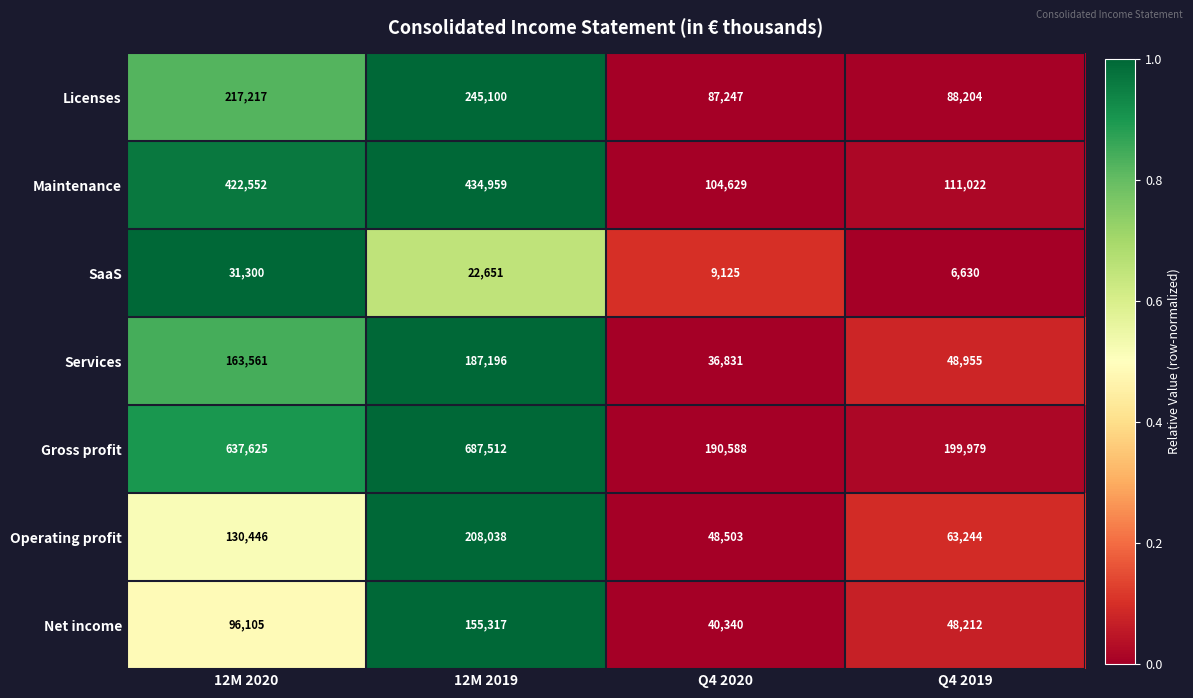

Reading right to left, extract all data points from this chart.

Licenses: Q4 2019=88204	Q4 2020=87247	12M 2019=245100	12M 2020=217217
Maintenance: Q4 2019=111022	Q4 2020=104629	12M 2019=434959	12M 2020=422552
SaaS: Q4 2019=6630	Q4 2020=9125	12M 2019=22651	12M 2020=31300
Services: Q4 2019=48955	Q4 2020=36831	12M 2019=187196	12M 2020=163561
Gross profit: Q4 2019=199979	Q4 2020=190588	12M 2019=687512	12M 2020=637625
Operating profit: Q4 2019=63244	Q4 2020=48503	12M 2019=208038	12M 2020=130446
Net income: Q4 2019=48212	Q4 2020=40340	12M 2019=155317	12M 2020=96105